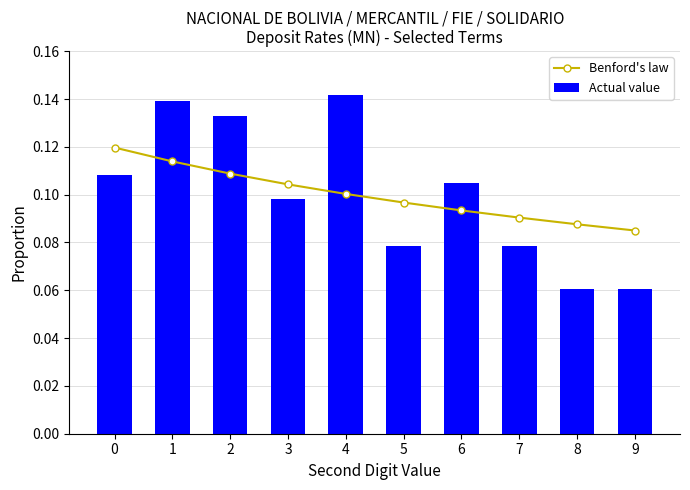

Reading left to right, extract all data points from this chart.

Benford's law: 0=0.1	1=0.1	2=0.1	3=0.1	4=0.1	5=0.1	6=0.1	7=0.1	8=0.1	9=0.1
Actual value: 0=0.1	1=0.1	2=0.1	3=0.1	4=0.1	5=0.1	6=0.1	7=0.1	8=0.1	9=0.1